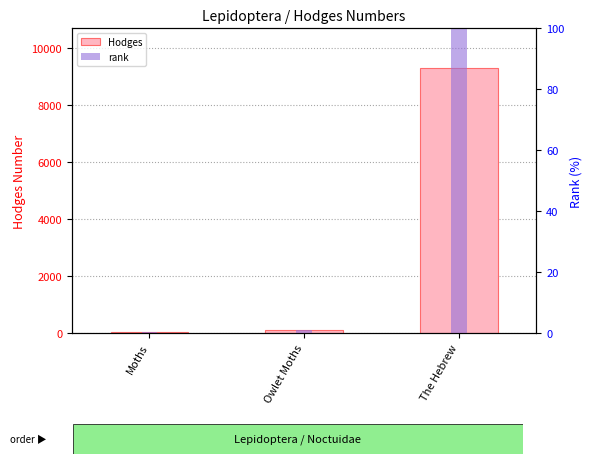

Rank the categories by Hodges value from highest to lowest.

The Hebrew, Owlet Moths, Moths